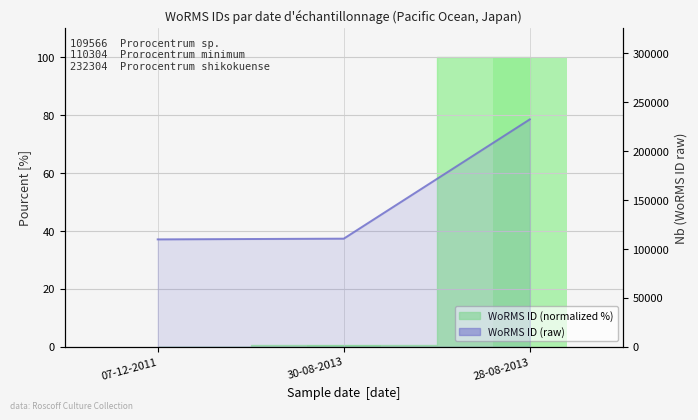

List the labels in order of value, smallest first.

07-12-2011, 30-08-2013, 28-08-2013